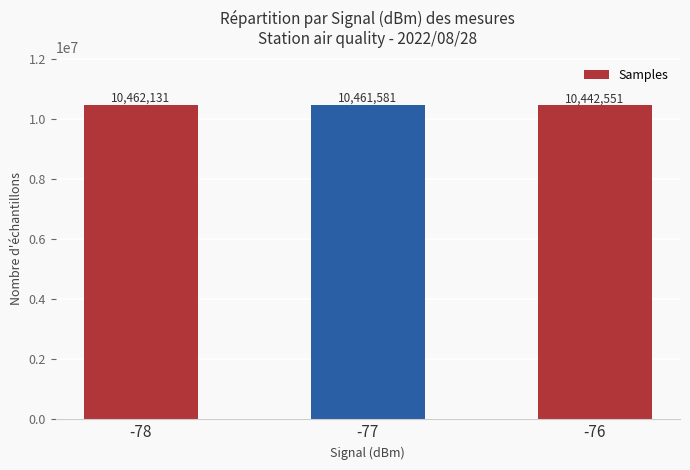

How many series are shown in this chart?

1